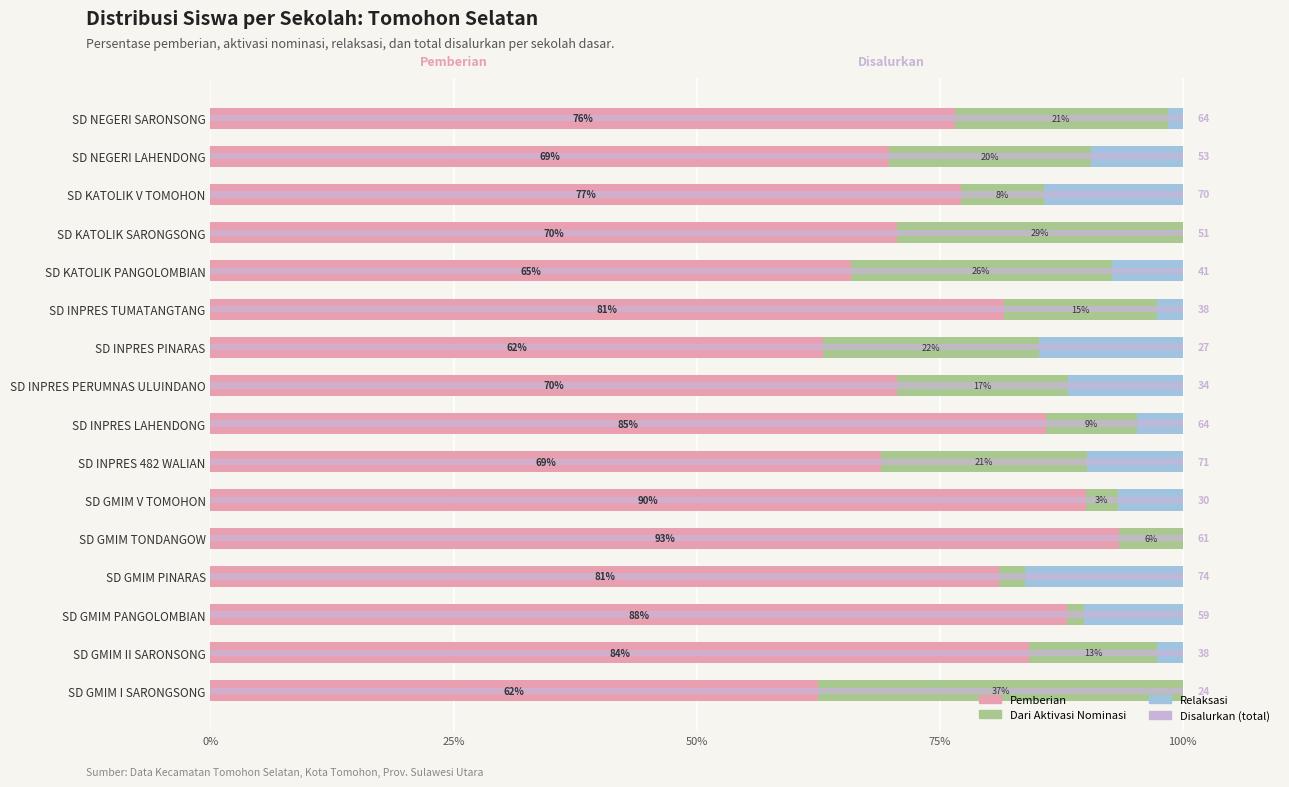

What is the spread (max minus min) of values at 25%?

84.0